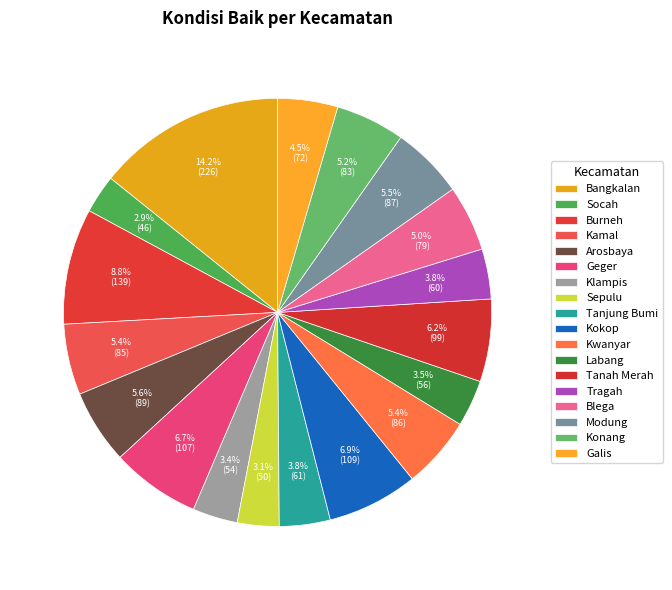

To the nearest percent, what percentage of the pie is Galis?

5%